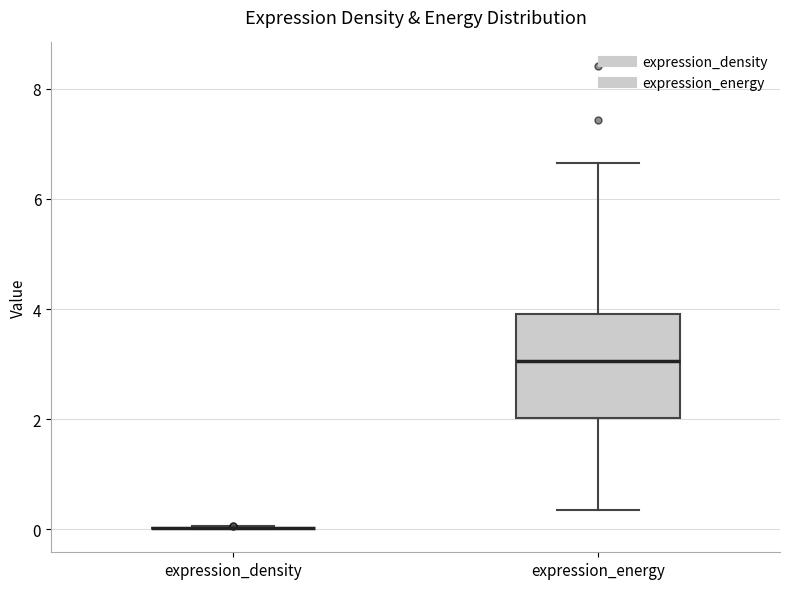

Which box is the tallest, from its lower edge to its upper edge?

expression_energy